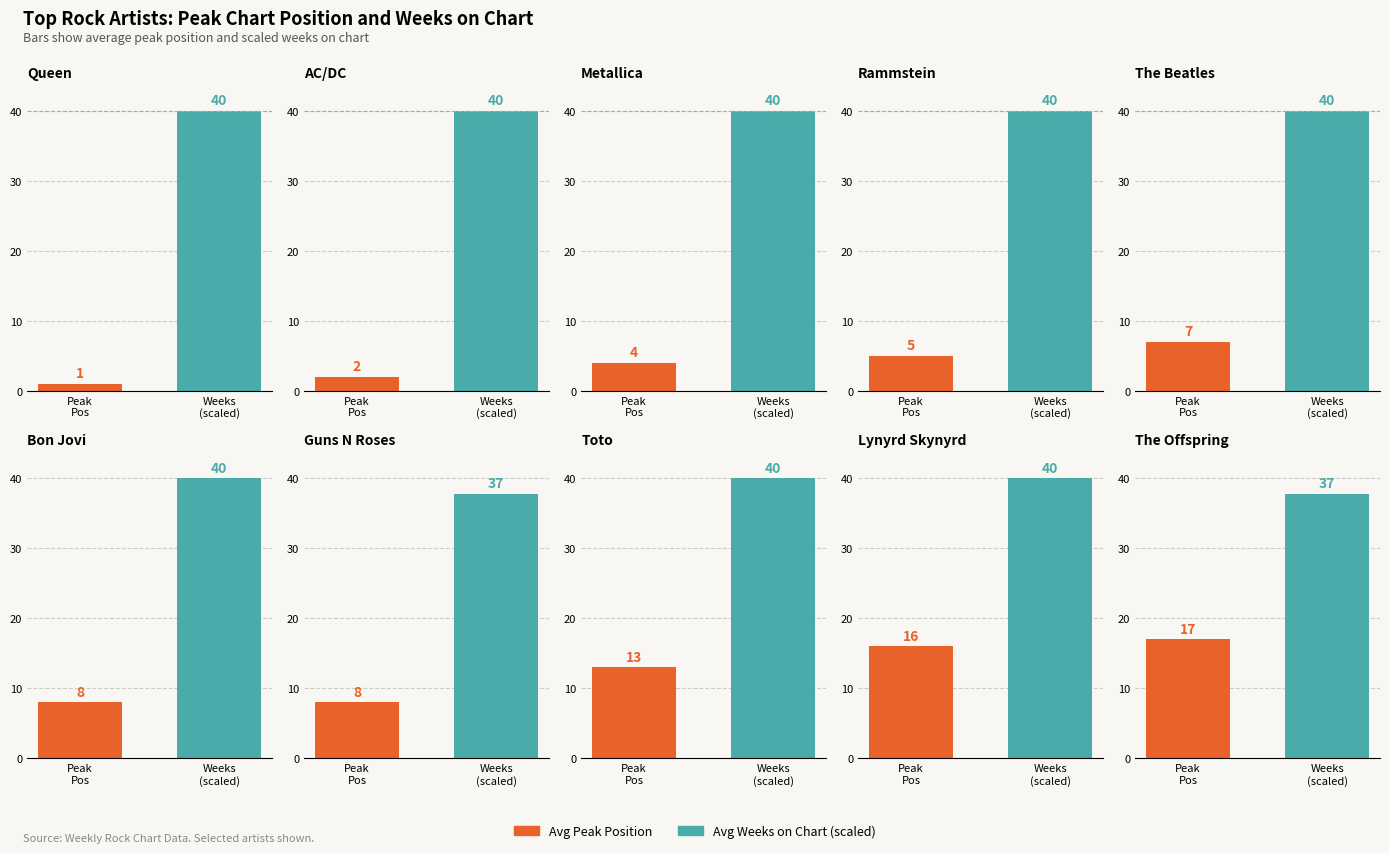

What is the difference between the maximum and minimum values in the Avg Peak Position series?

16